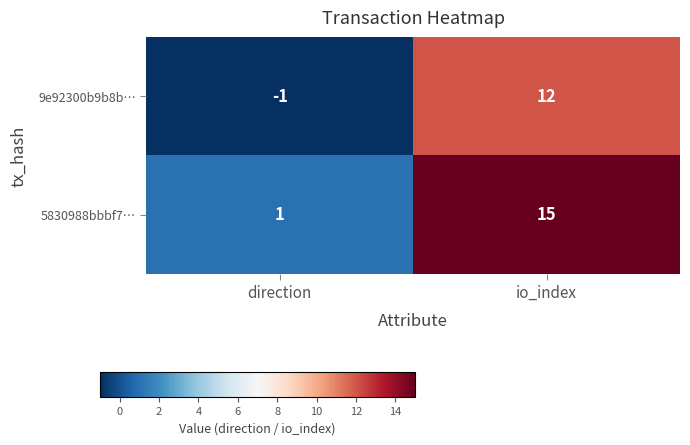

At which category does the chart reach its peak across all series?

io_index